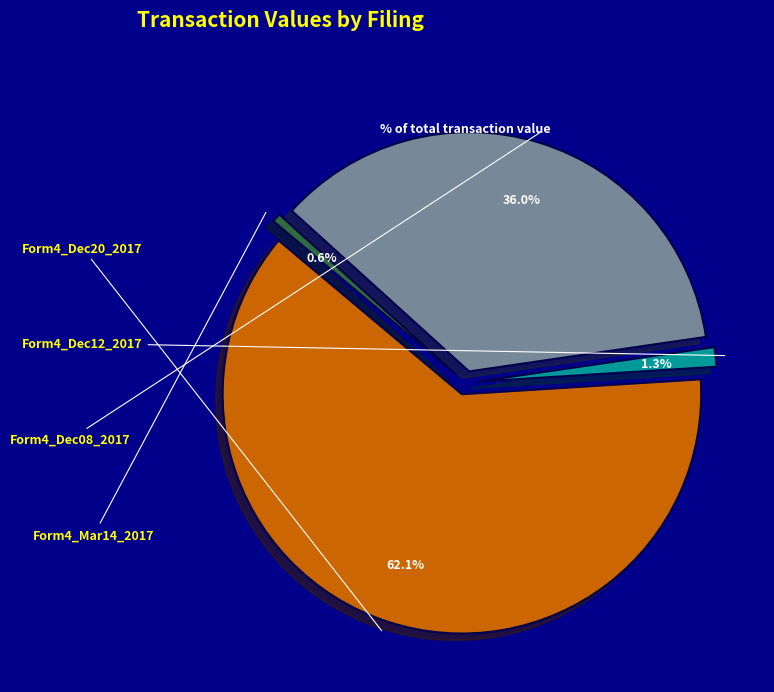

How many segments does this pie chart have?

4